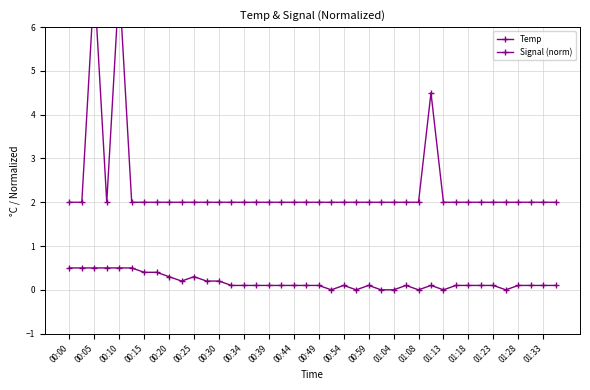

The Temp series shows 0.1 at 00:59. True or false?

True